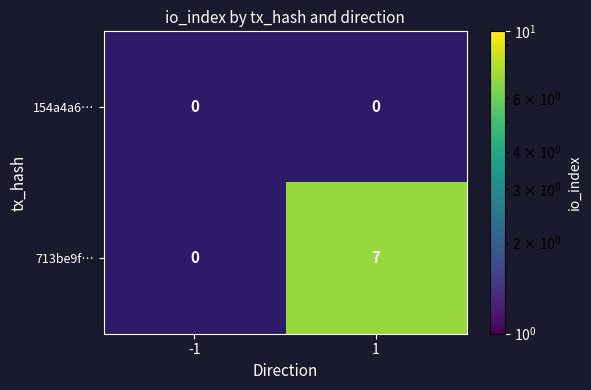

At which category does the chart reach its minimum across all series?

1